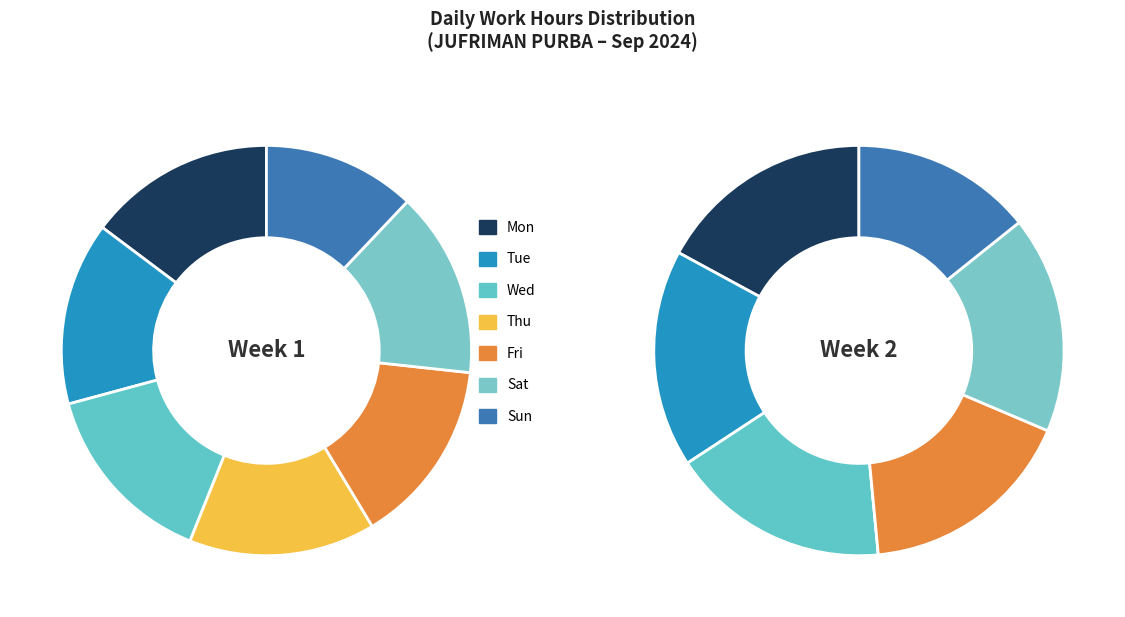

Rank the categories by value from lowest to highest.

Sun, Tue, Fri, Sat, Thu, Wed, Mon